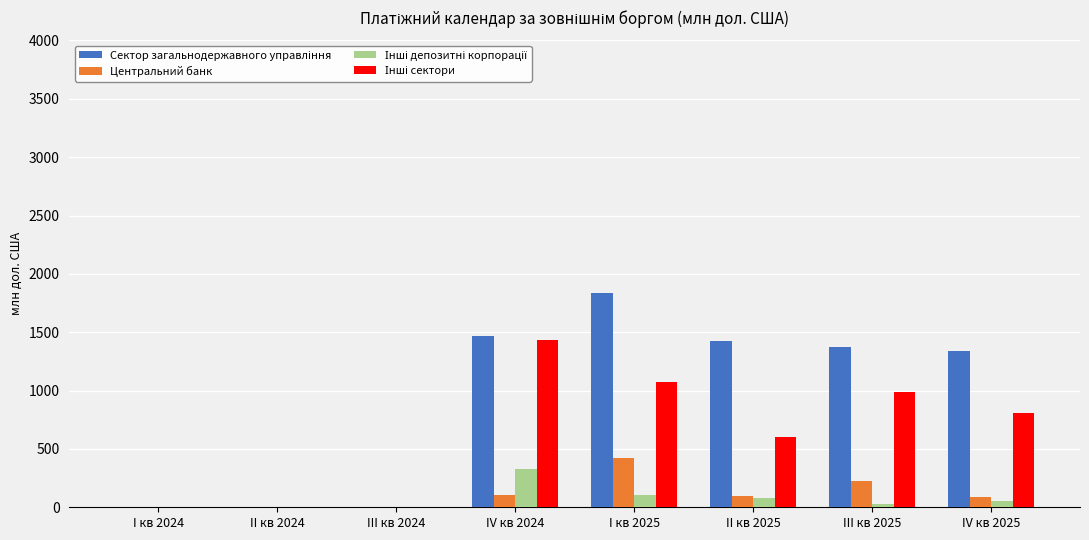

What is the maximum value shown in the chart?

1836.7